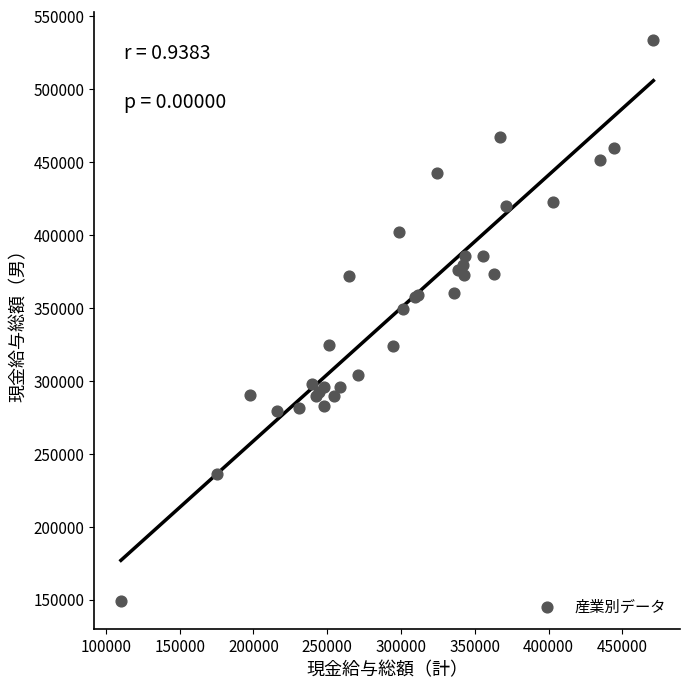

What Y value in the scatter plot is closest to 341533?

349013